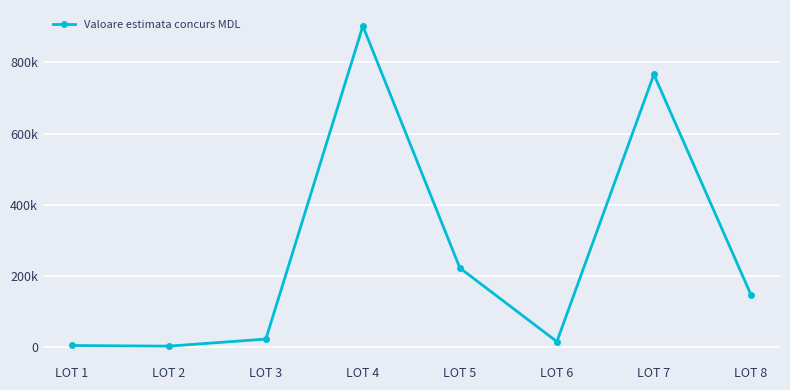

Reading left to right, transcribe all the data shown in this chart.

LOT 1=3928.0	LOT 2=2143.5	LOT 3=22000.0	LOT 4=902495.0	LOT 5=221925.0	LOT 6=14890.0	LOT 7=766250.0	LOT 8=147084.0